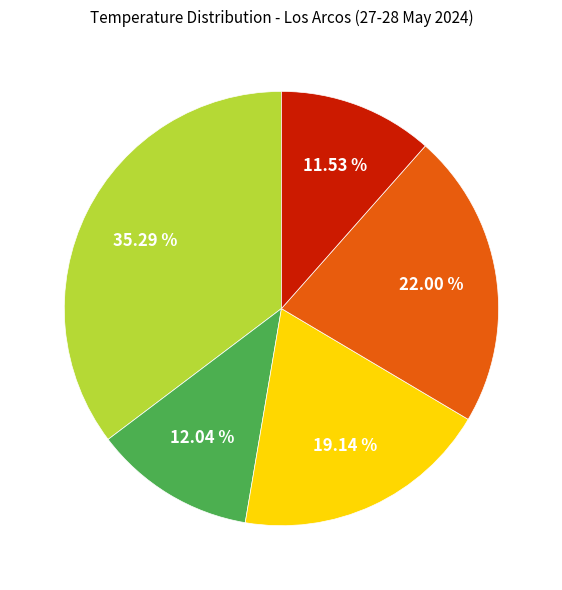

Does any single category account for the majority?

No